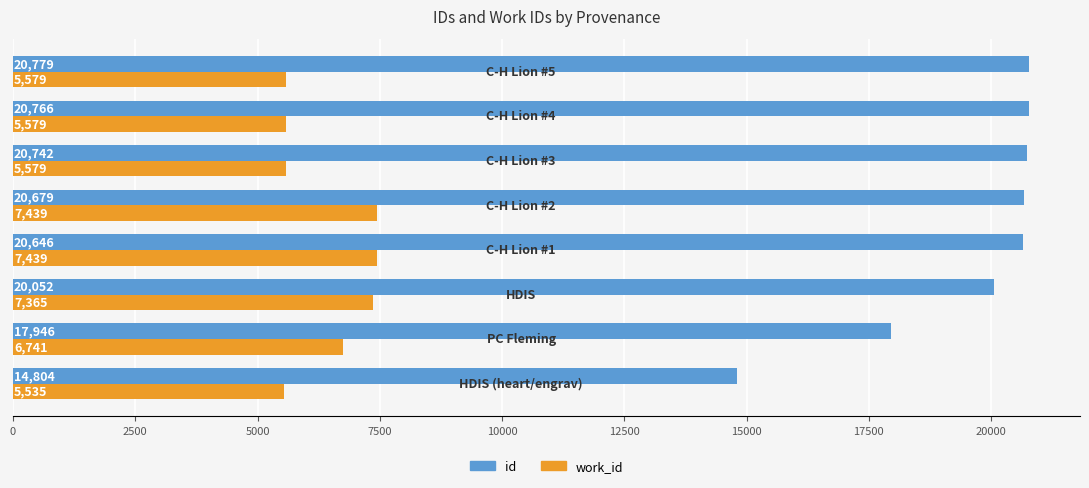

How many data points in work_id are less than 6741?

4